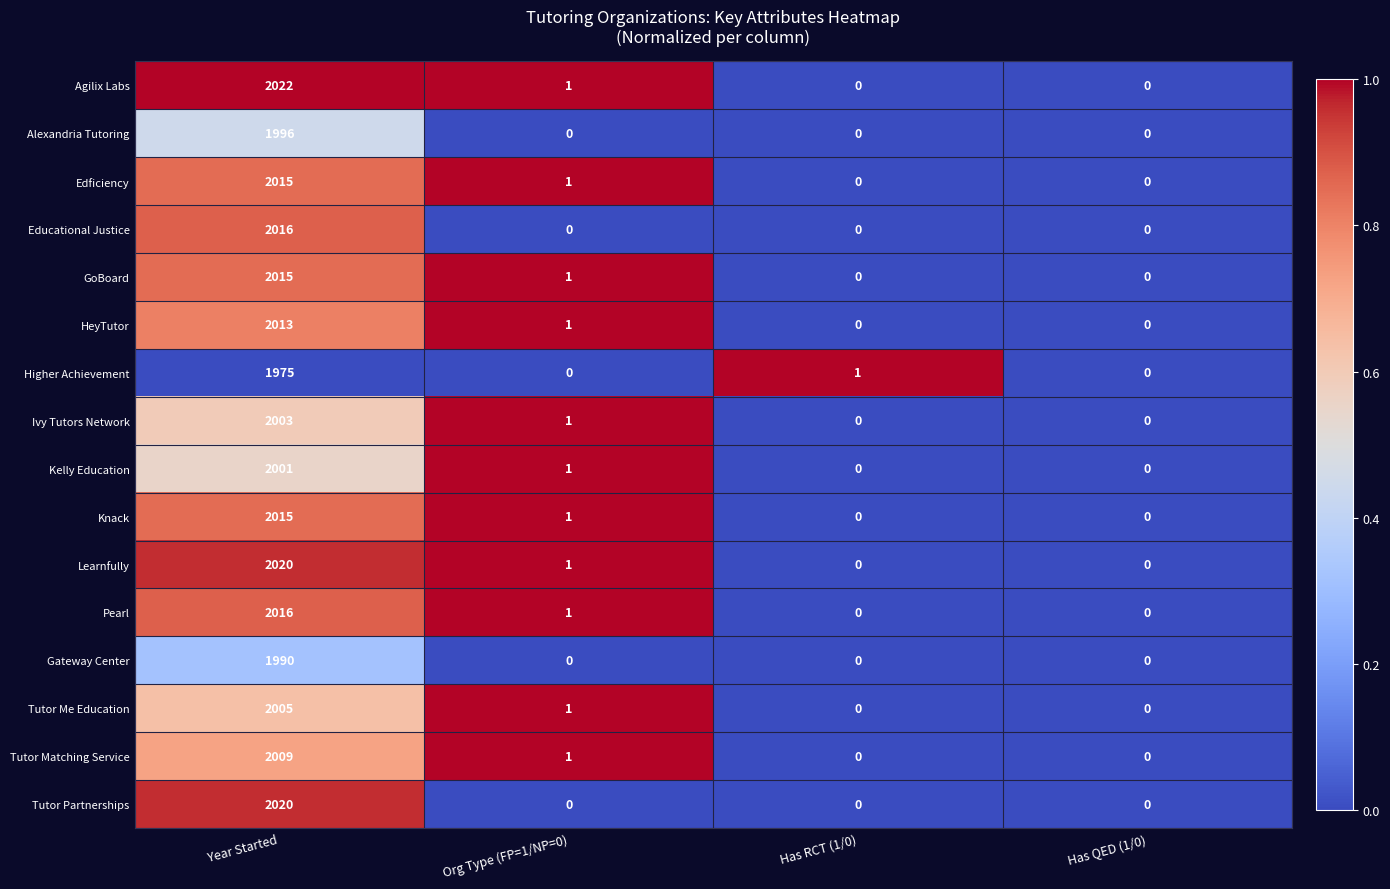

What is the sum of all Ivy Tutors Network values?

2004